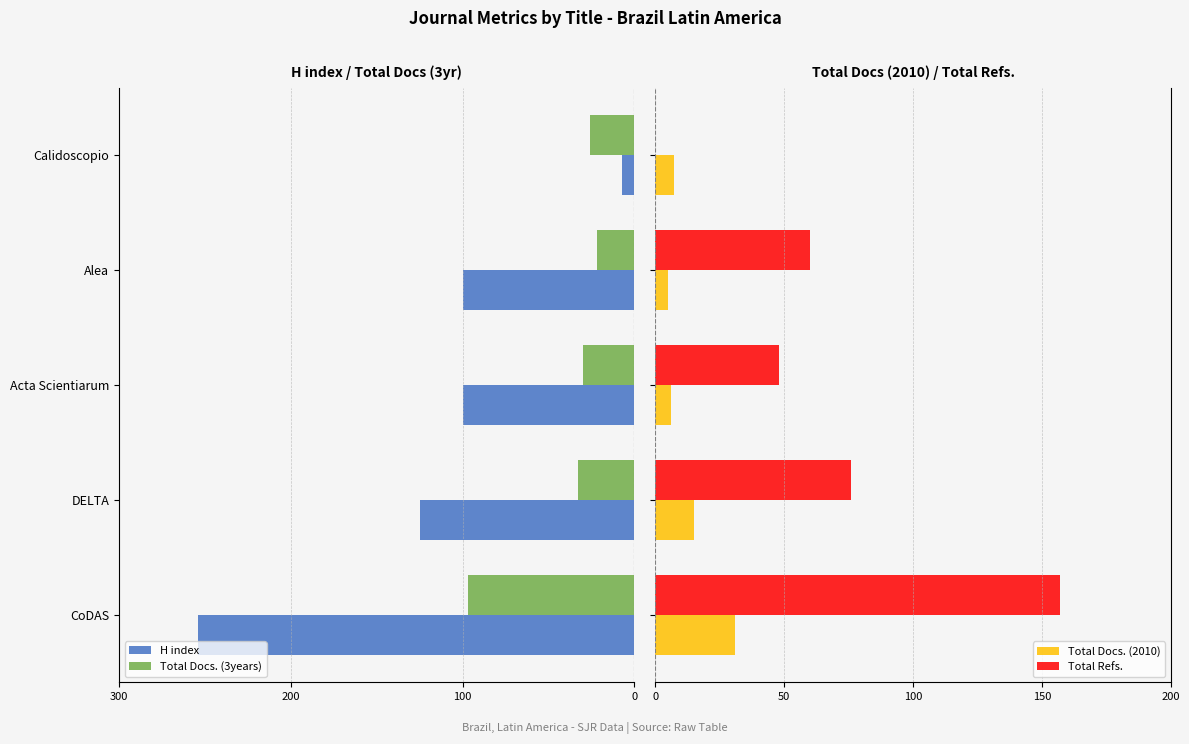

True or false: Total Docs. (3years) has a value of -46 at 4.

False